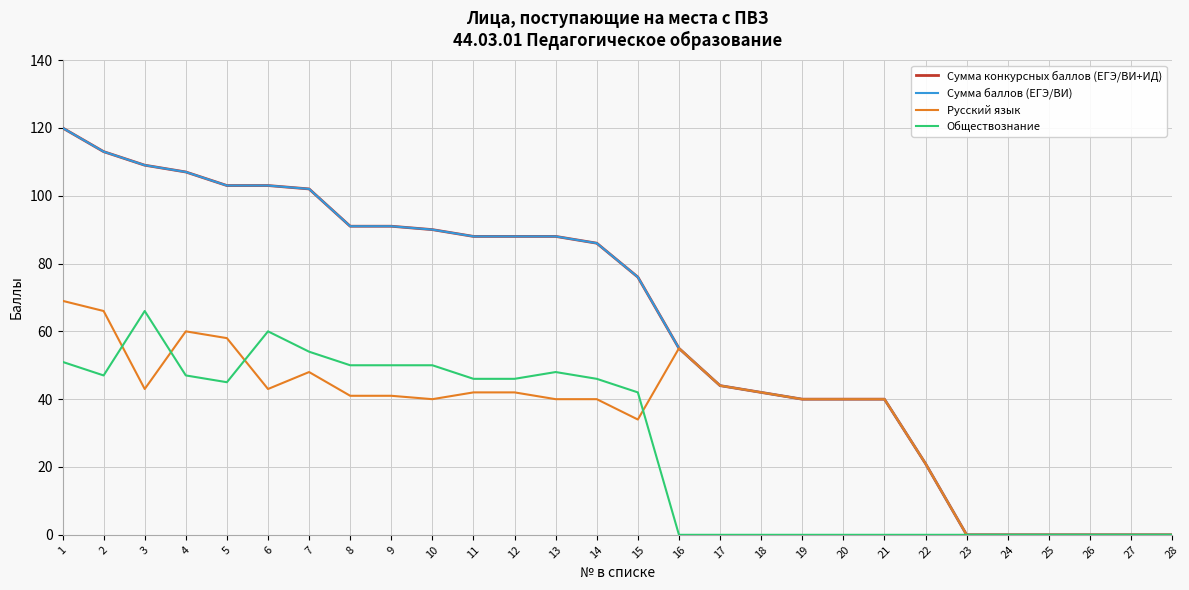

Does the chart display data point markers on the line(s)?

No